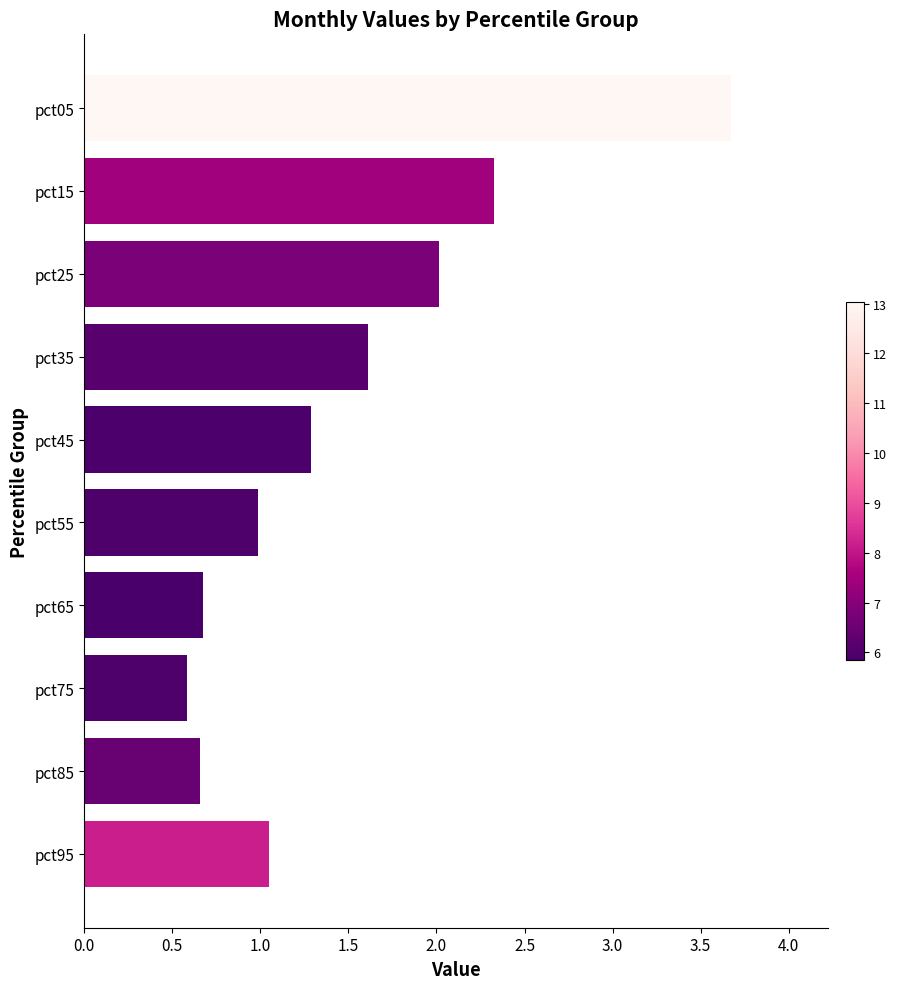

At which category does the chart reach its minimum across all series?

pct75